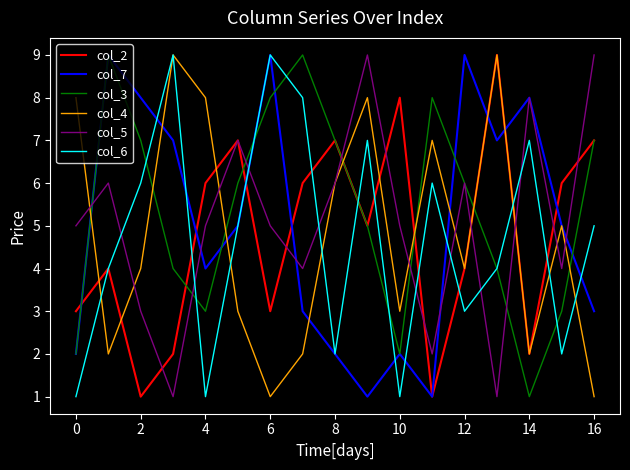

Count the number of categories in the chart.

17